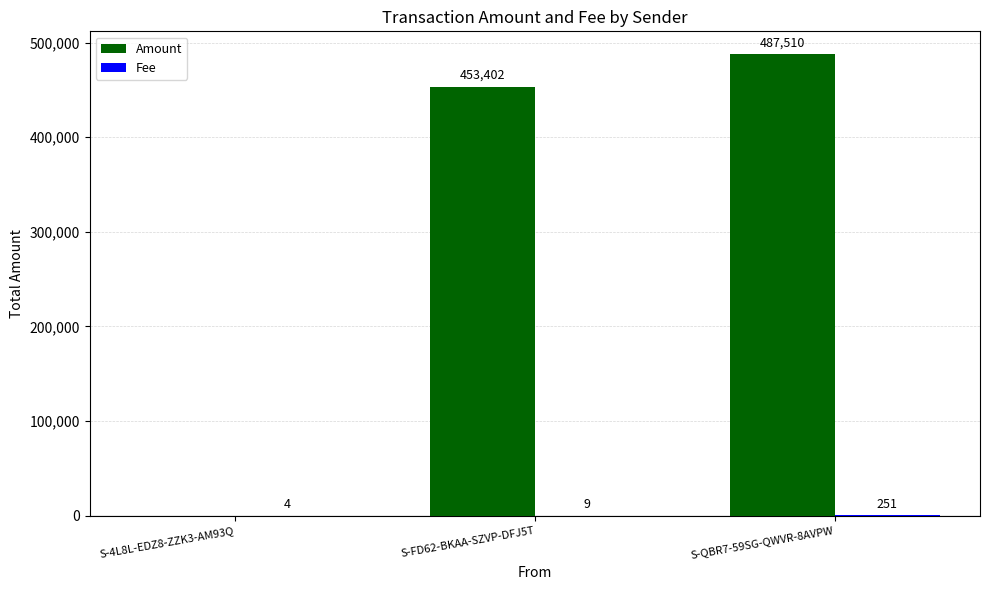

What is the highest value of the Amount series?

487510